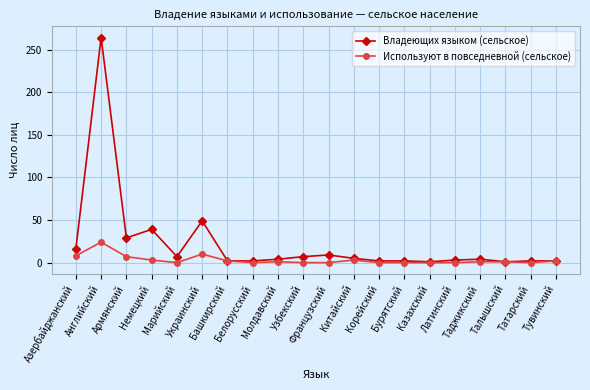

What is the total value across all series at Тувинский?

4